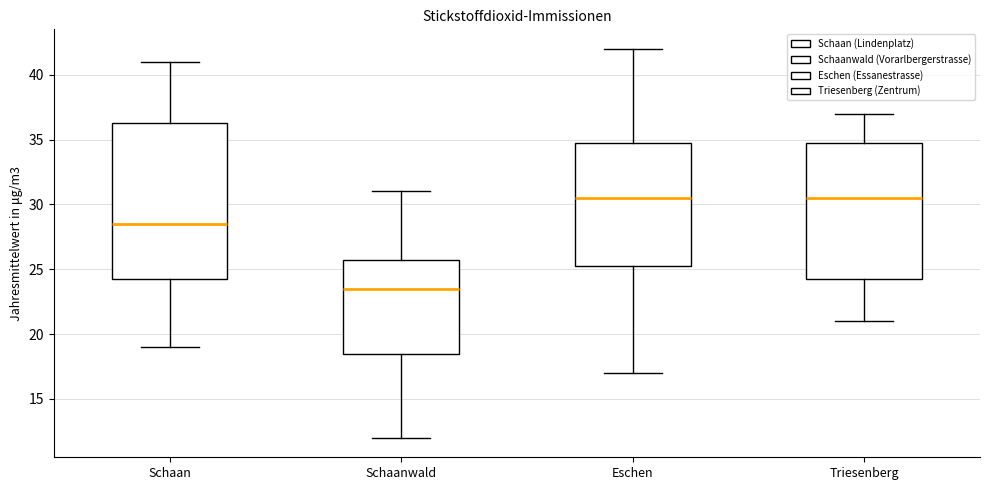

Reading left to right, transcribe this box plot: for each box, give where its median line is, the range the box spans, and where its two whiskers end, as read against the y-axis. The values are not printed on the chart, so give them approximately, as read against the axis.

Schaan: median 28.5, box 24.5 to 36.5, whiskers 19.0 to 41.0
Schaanwald: median 23.5, box 18.5 to 26.0, whiskers 12.0 to 31.0
Eschen: median 30.5, box 25.5 to 35.0, whiskers 17.0 to 42.0
Triesenberg: median 30.5, box 24.5 to 35.0, whiskers 21.0 to 37.0